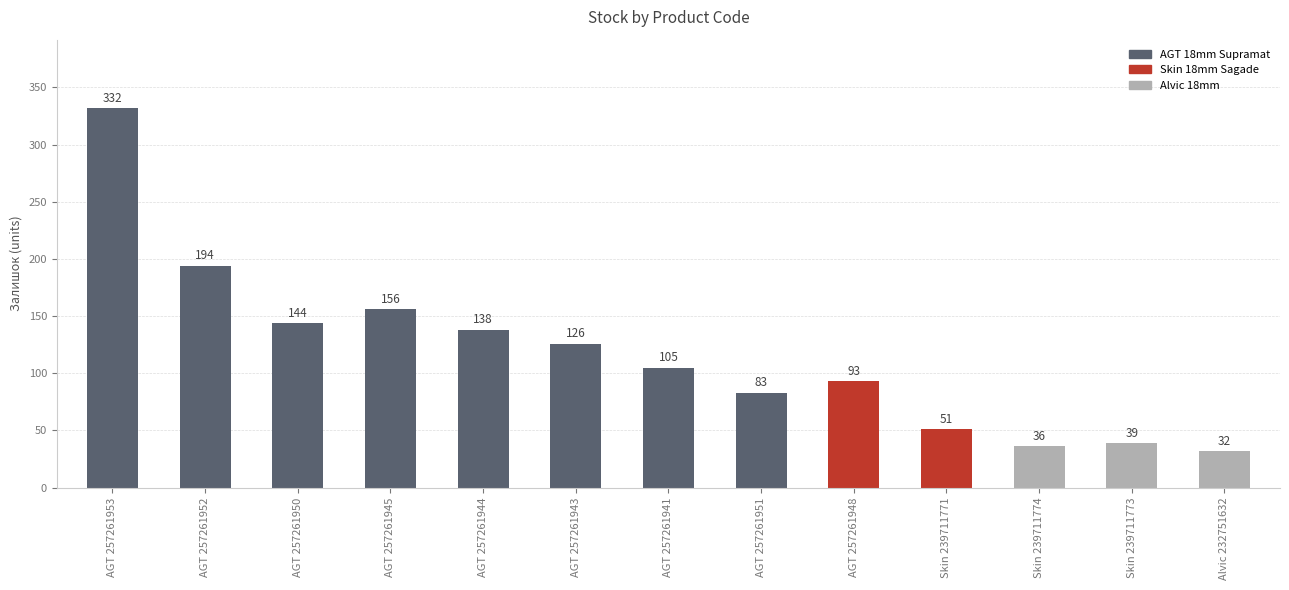

Rank the categories by value from lowest to highest.

Alvic 232751632, Skin 239711774, Skin 239711773, Skin 239711771, AGT 257261951, AGT 257261948, AGT 257261941, AGT 257261943, AGT 257261944, AGT 257261950, AGT 257261945, AGT 257261952, AGT 257261953